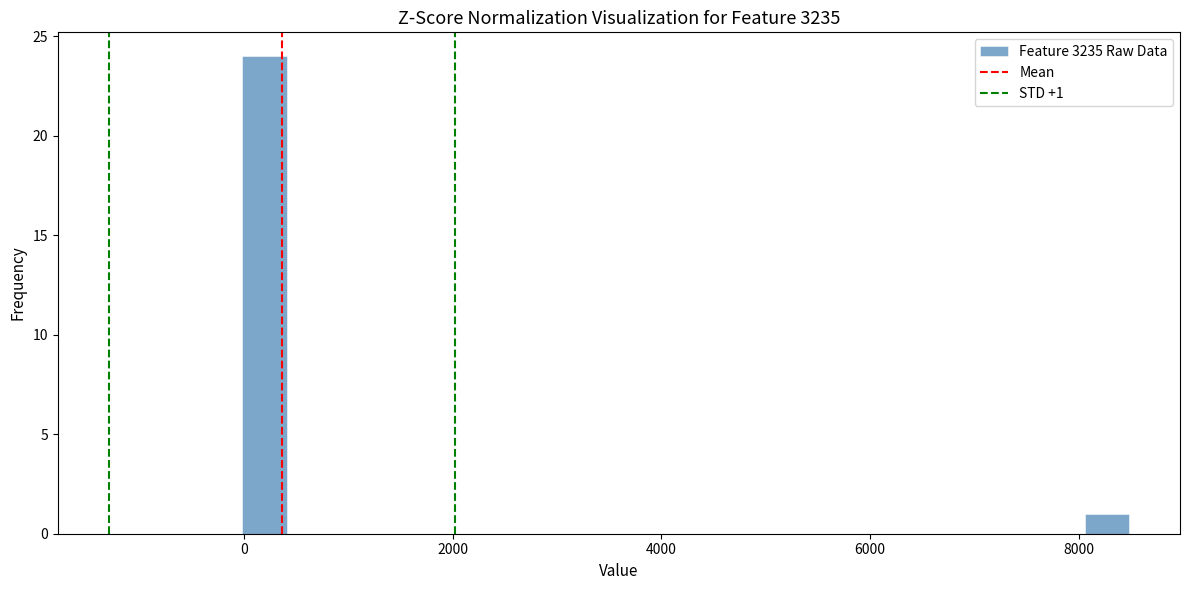

Read against the x-axis, roughly where is the centre of the tallest bar?

200